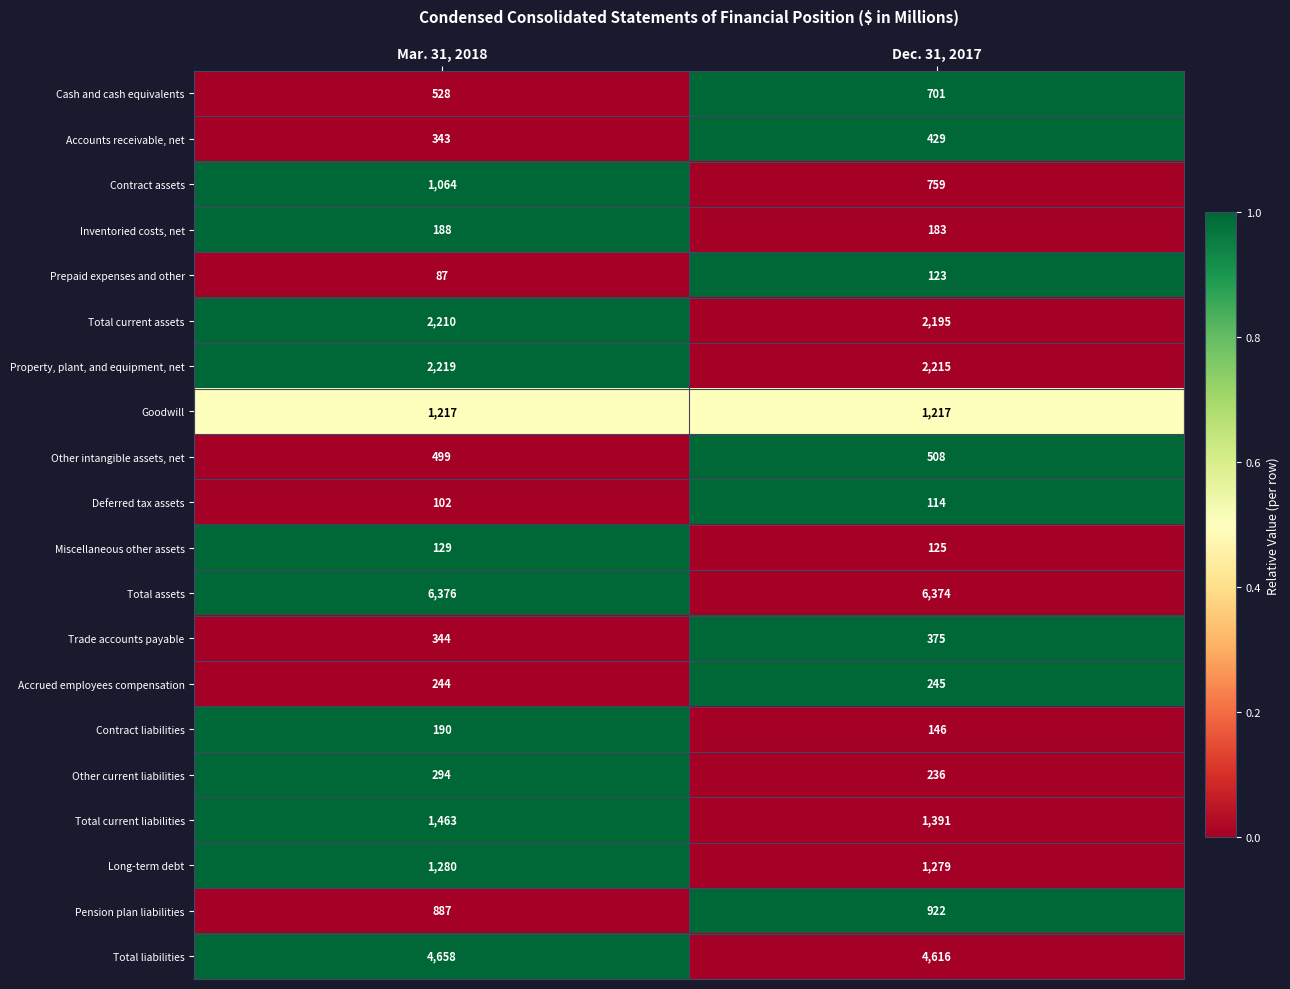

At which label is Accrued employees compensation closest to 244?

Mar. 31, 2018